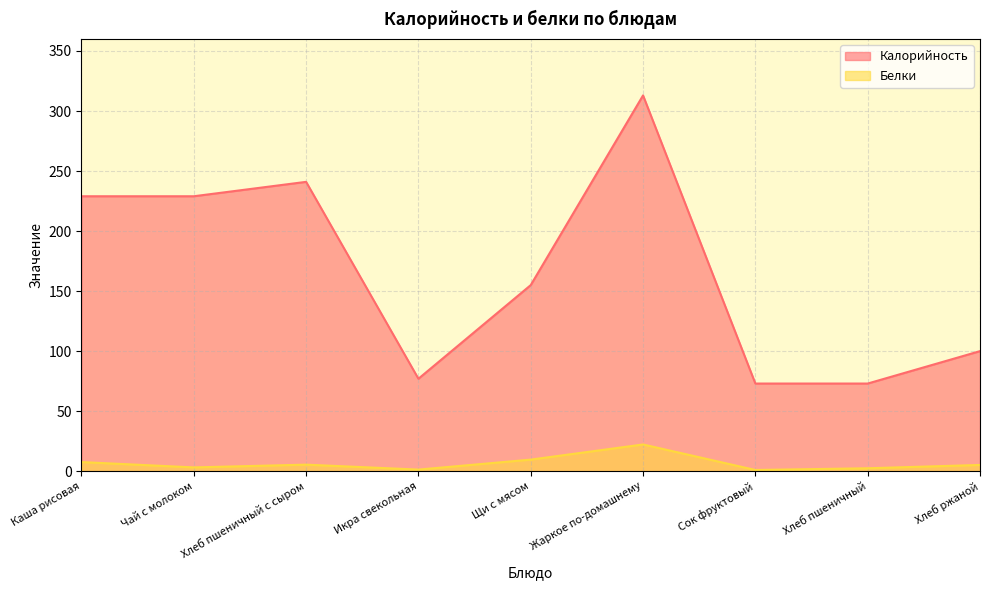

What is the value of the Белки point at the 5th from the left?

9.6